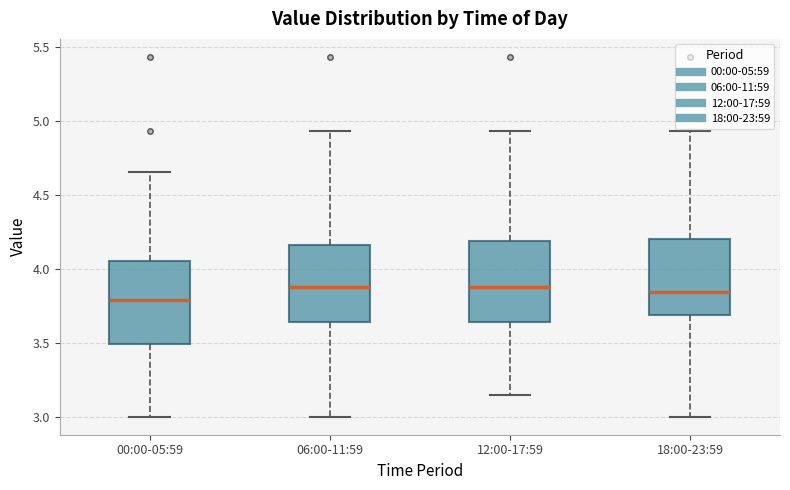

Reading left to right, transcribe this box plot: for each box, give where its median line is, the range the box spans, and where its two whiskers end, as read against the y-axis. The values are not printed on the chart, so give them approximately, as read against the axis.

00:00-05:59: median 3.80, box 3.50 to 4.05, whiskers 3.00 to 4.65
06:00-11:59: median 3.90, box 3.65 to 4.15, whiskers 3.00 to 4.95
12:00-17:59: median 3.90, box 3.65 to 4.20, whiskers 3.15 to 4.95
18:00-23:59: median 3.85, box 3.70 to 4.20, whiskers 3.00 to 4.95